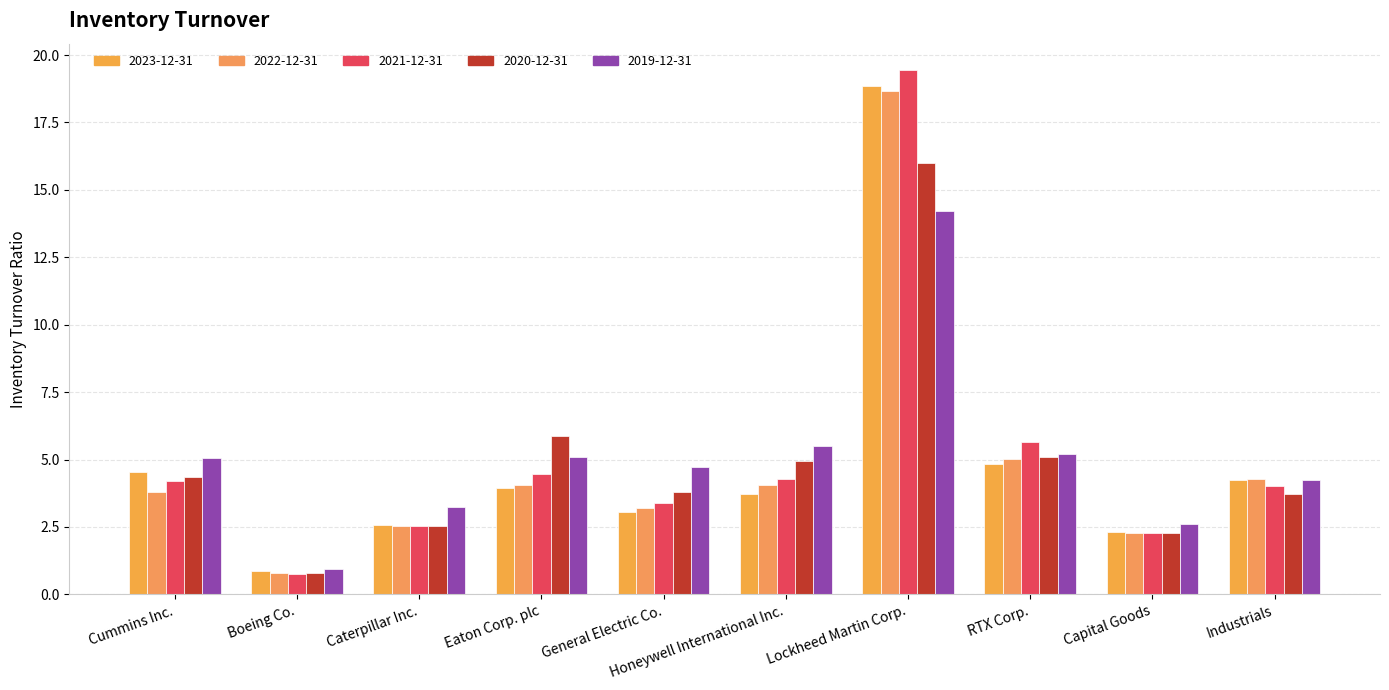

Is the value of 2021-12-31 at Eaton Corp. plc greater than the value of 2022-12-31 at Capital Goods?

Yes